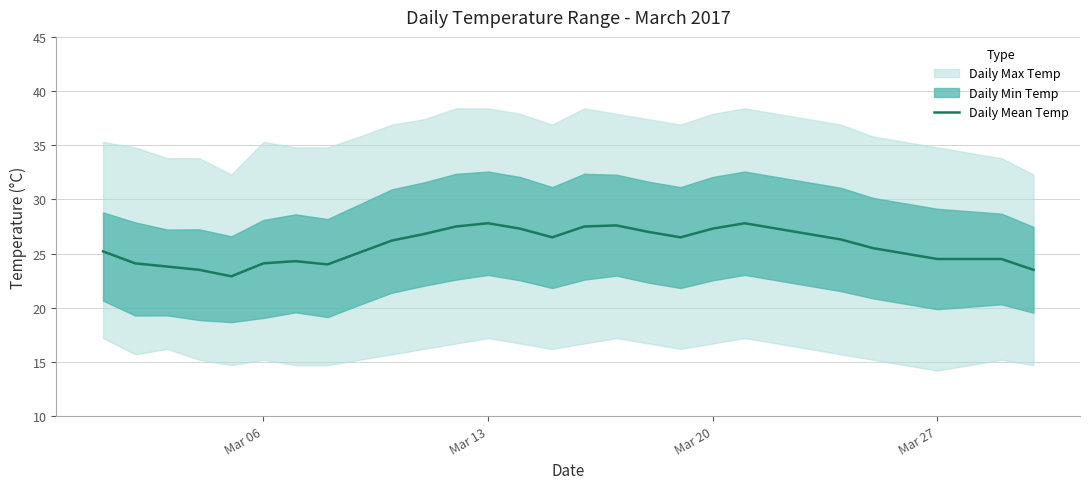

What is the minimum value for Daily Mean Temp?

22.9